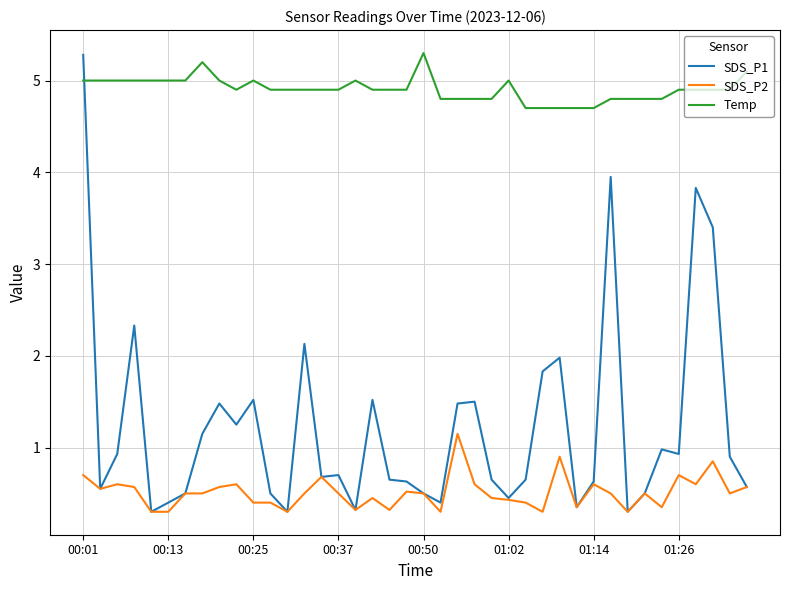

Which series has the largest total across all categories?

Temp